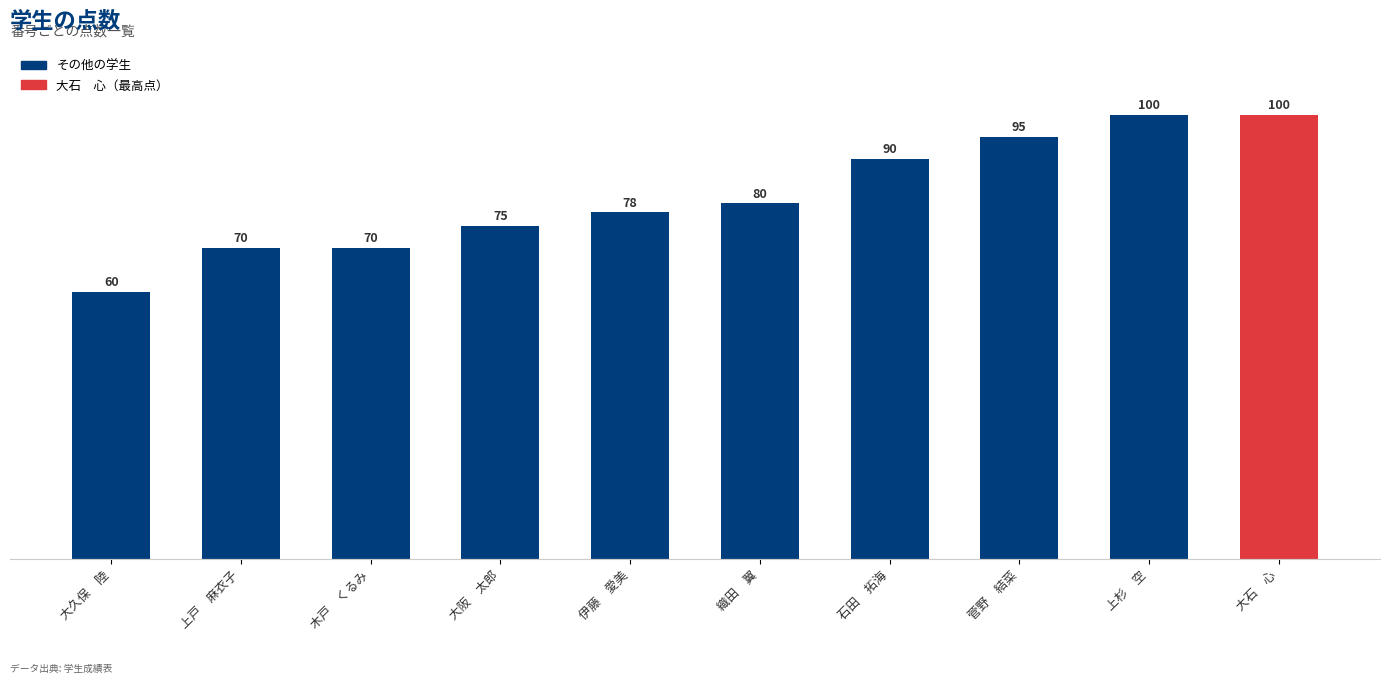

What is the label of the 3rd bar from the right?

菅野　結菜